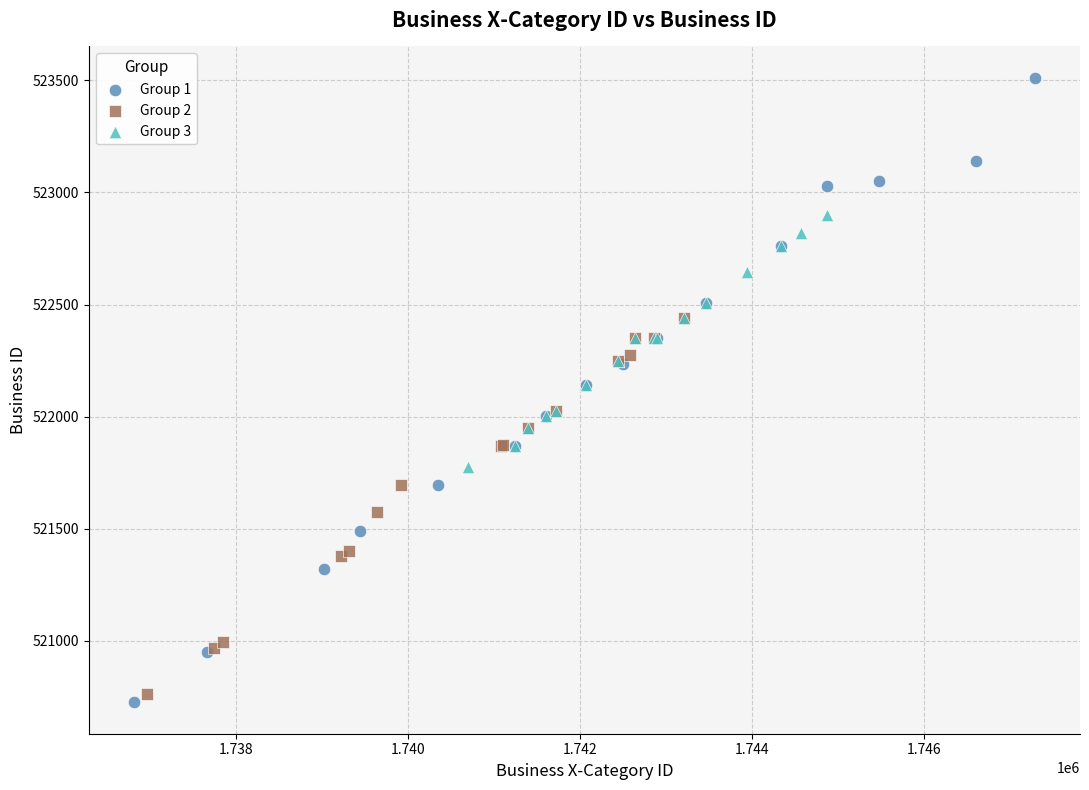

Which series reaches the minimum Y coordinate?

Group 1